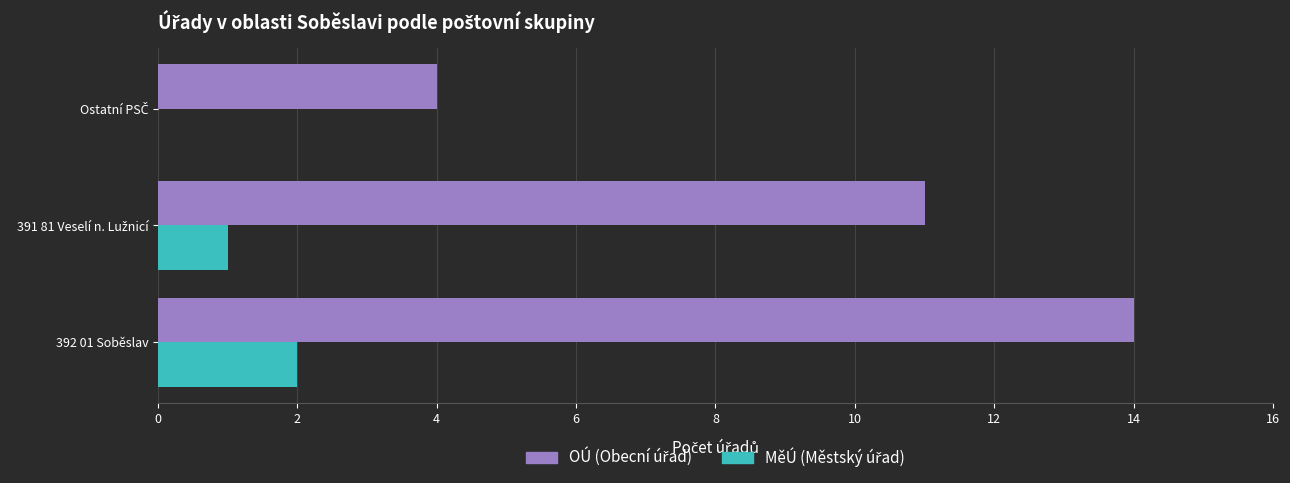

At which category is the sum across all series the highest?

392 01 Soběslav